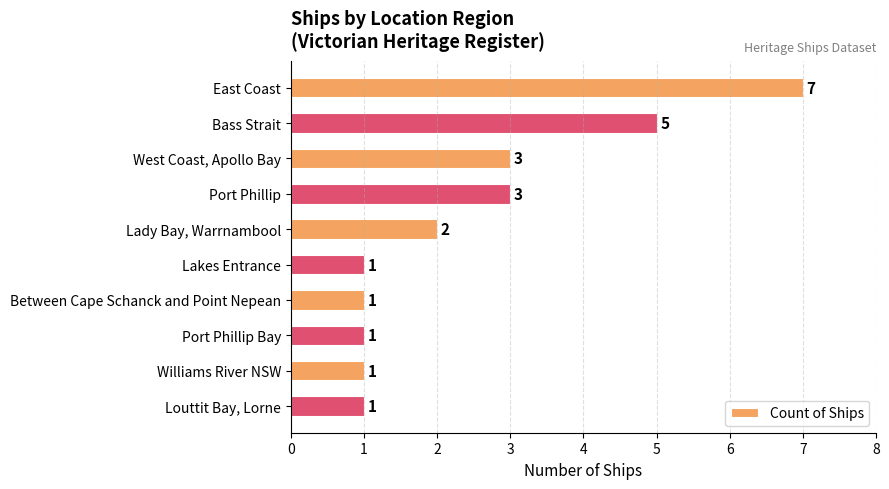

Does the chart contain any negative values?

No